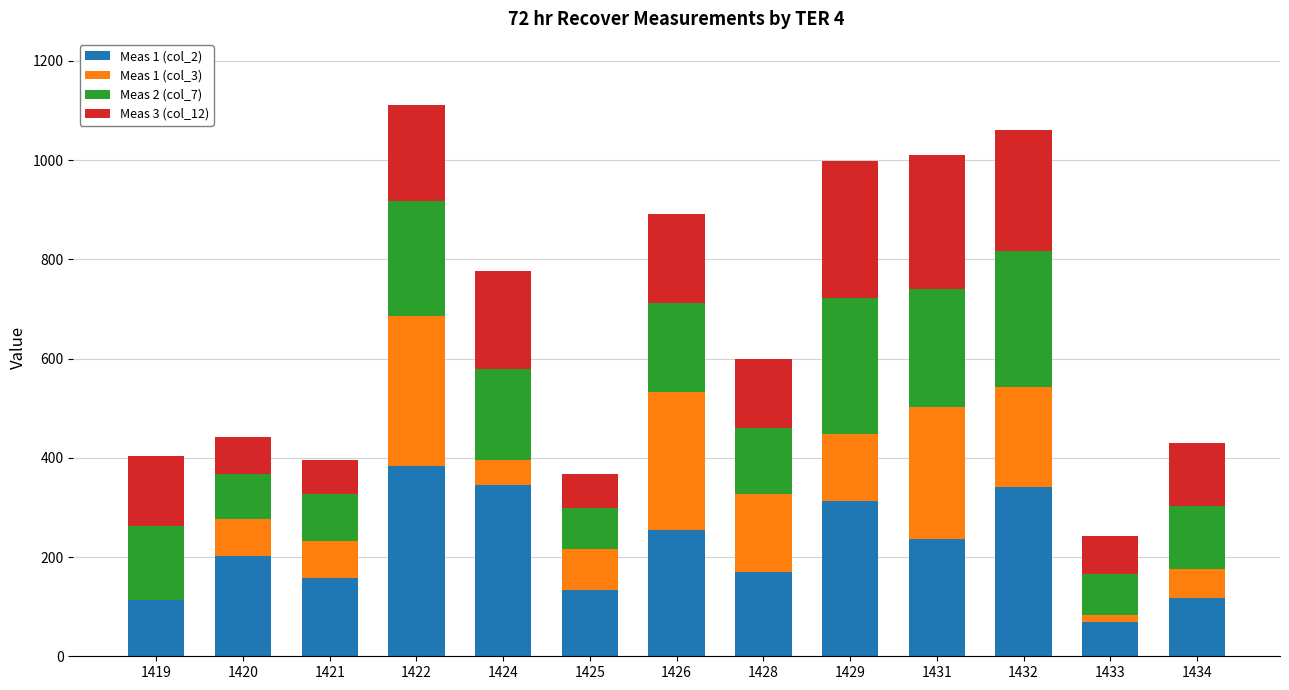

How many distinct data groups are displayed?

4